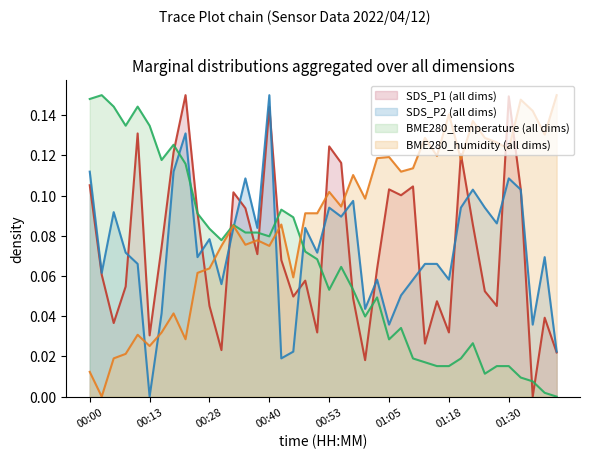

After their last crossing, which series has the higher values: BME280_humidity or BME280_temperature?

BME280_humidity